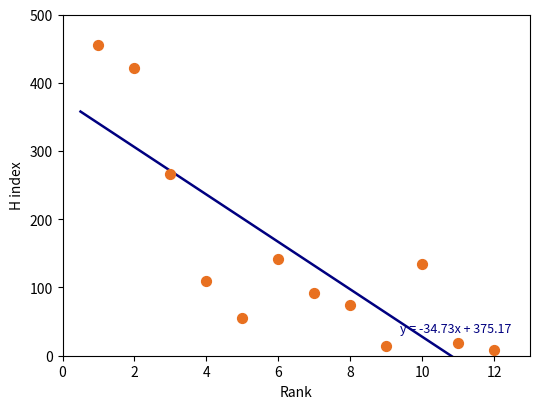

What is the range of X values (max minus min)?

11